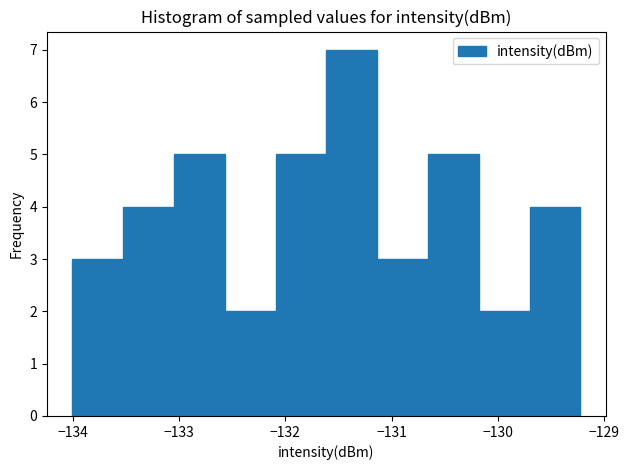

Reading left to right, transcribe this chart: for each bar, give the range it covers on the x-axis and its height. Neither the bar edges nor the heights are printed on the chart, so give them approximately, as read against the axes.

-134.0 to -133.5: 3
-133.5 to -133.0: 4
-133.0 to -132.6: 5
-132.6 to -132.1: 2
-132.1 to -131.6: 5
-131.6 to -131.1: 7
-131.1 to -130.7: 3
-130.7 to -130.2: 5
-130.2 to -129.7: 2
-129.7 to -129.2: 4